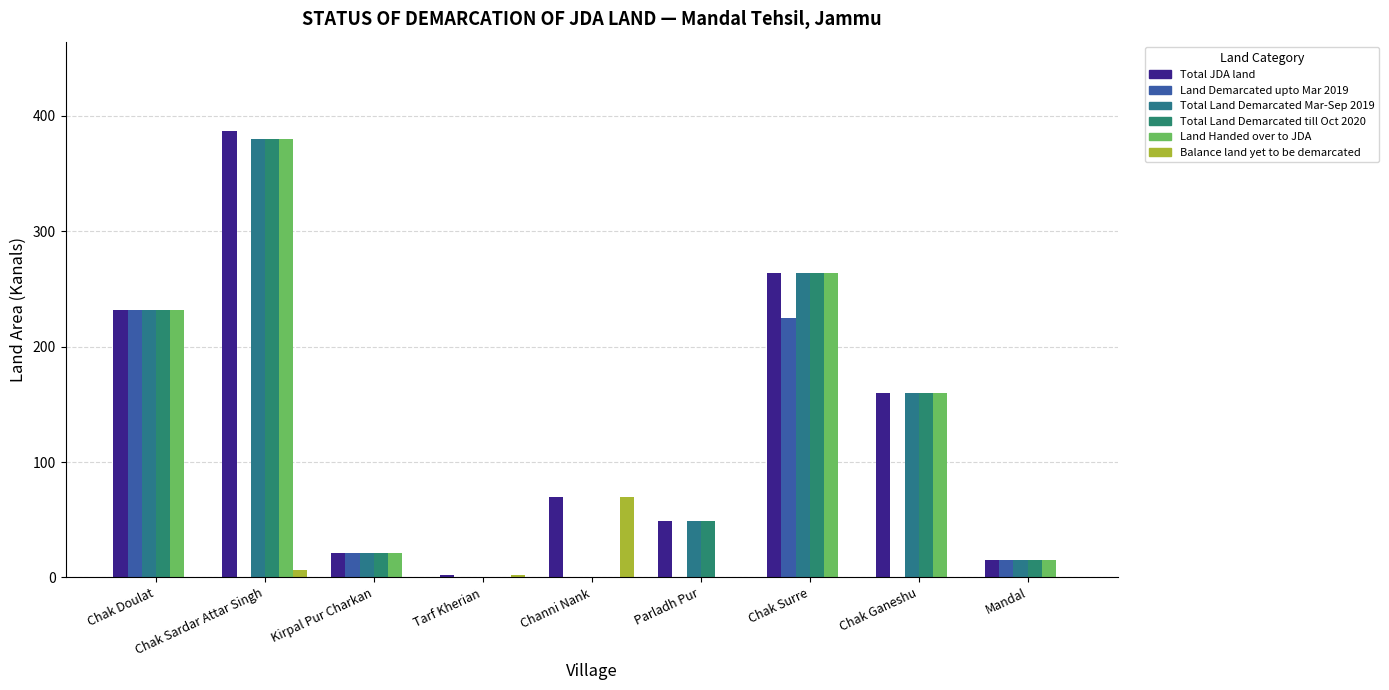

How many data points does each series have?

9